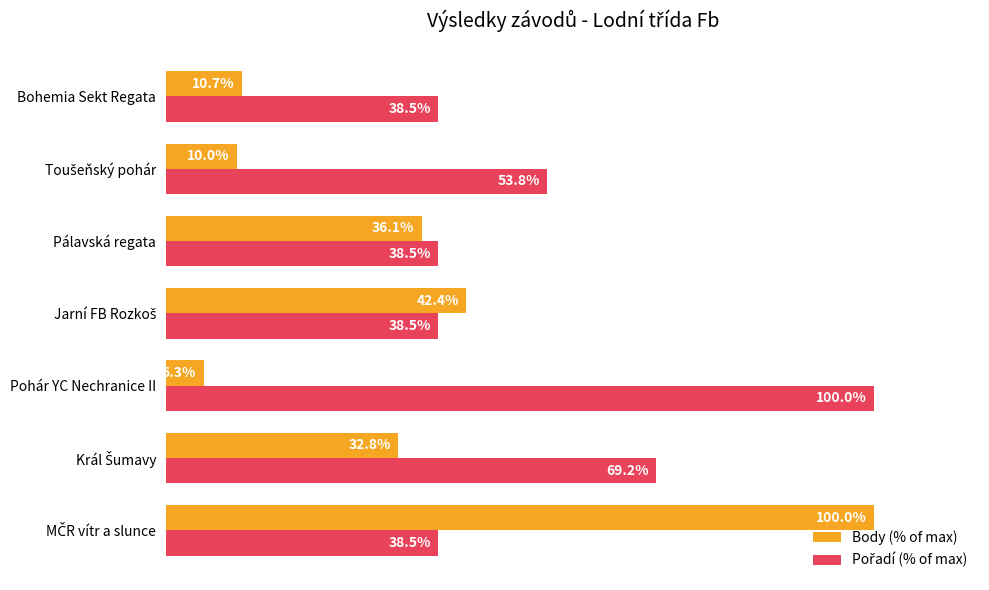

Which label corresponds to the smallest value in the chart?

Pohár YC Nechranice II